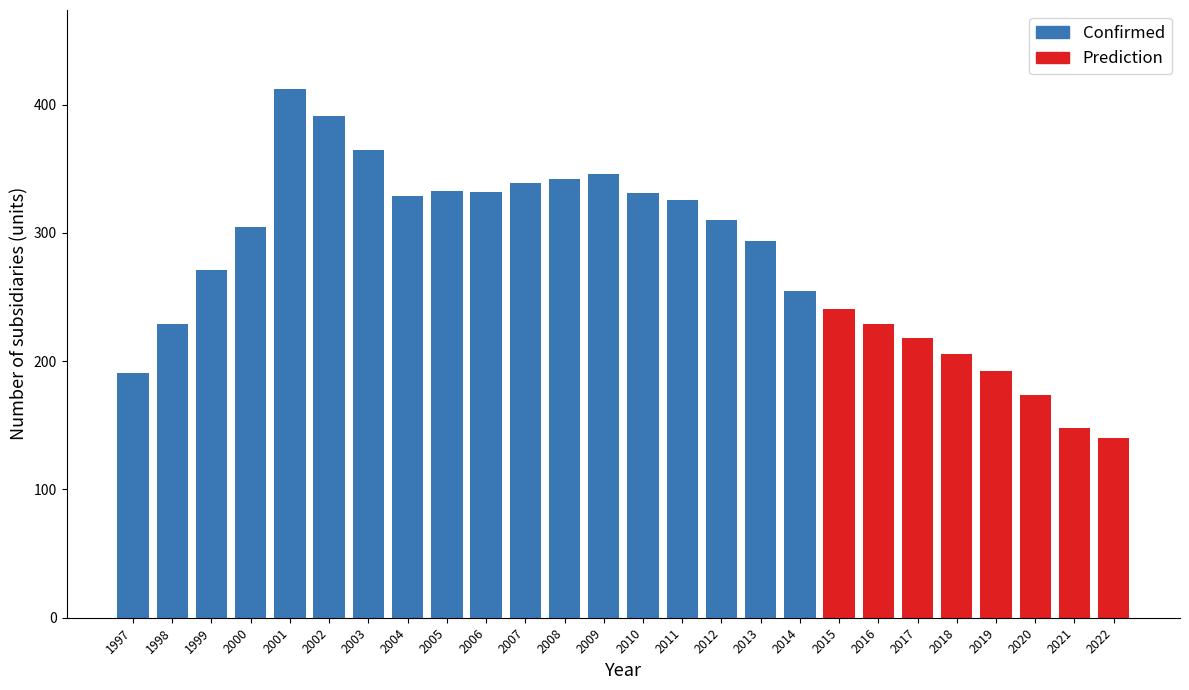

What is the value of the 26th bar from the left?

140